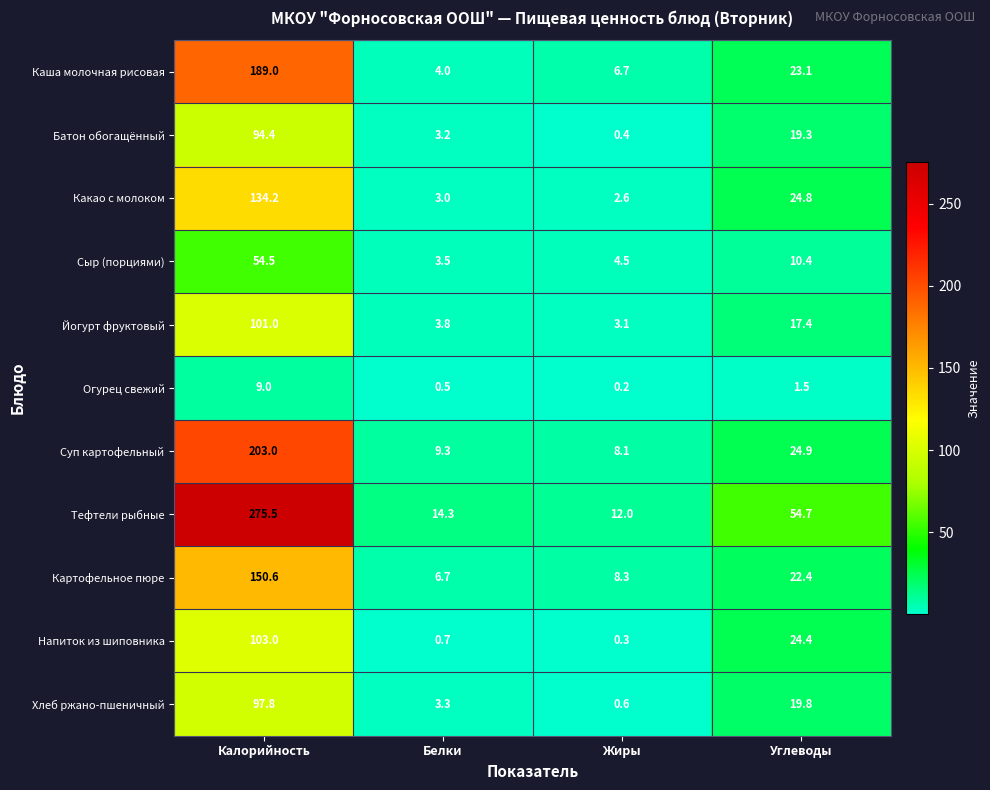

What is the smallest value displayed?

0.2